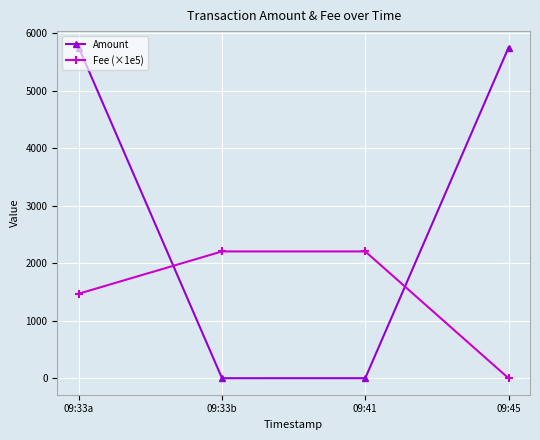

What is the greatest value displayed?

5750.1